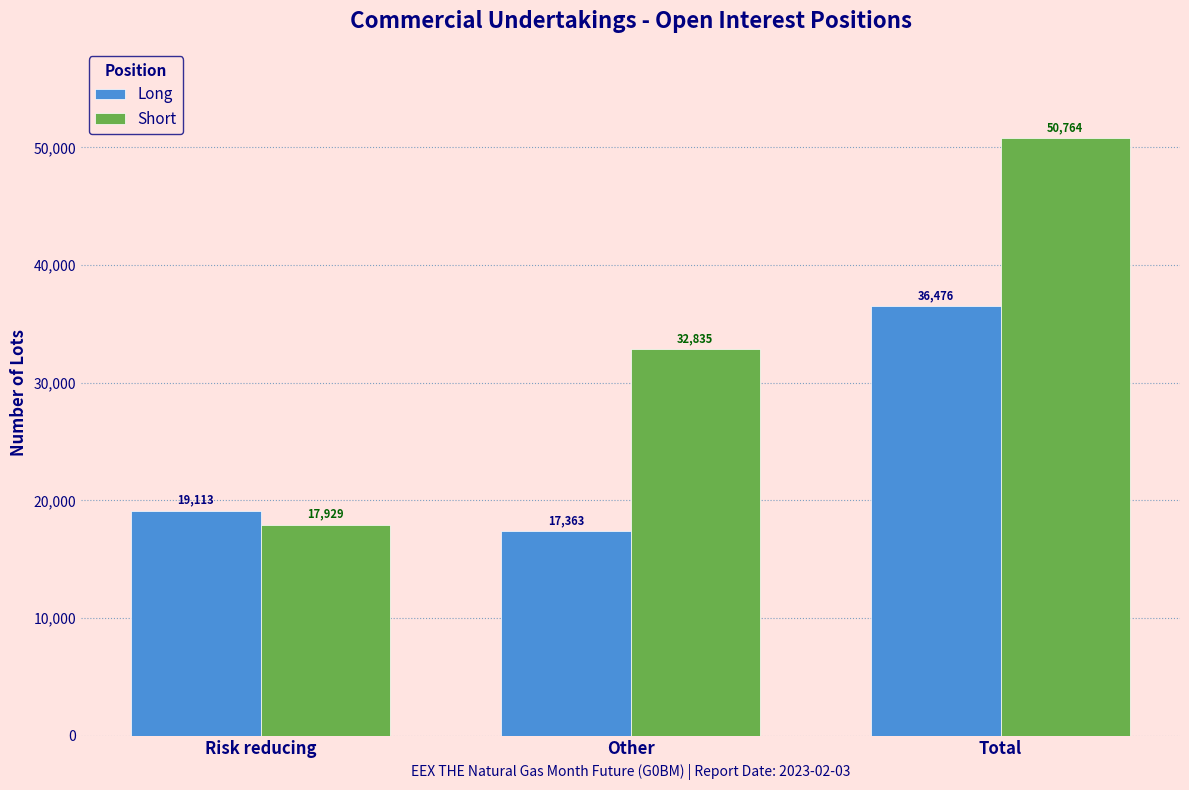

Reading left to right, what are all the values shown in this chart?

Long: Risk reducing=19113	Other=17363	Total=36476
Short: Risk reducing=17929	Other=32835	Total=50764